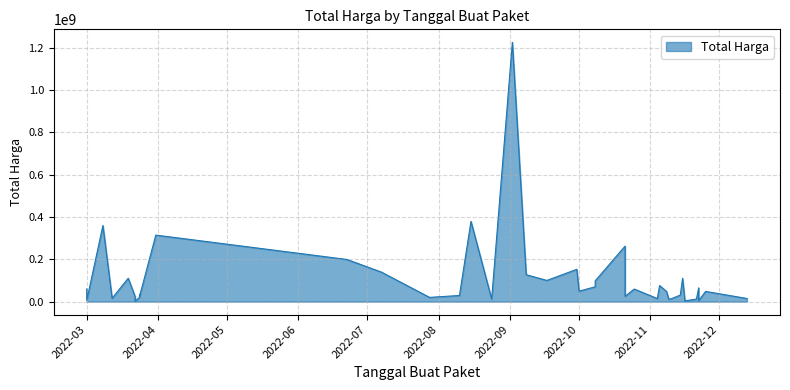

Which category has the highest value across all series?

2022-09-02